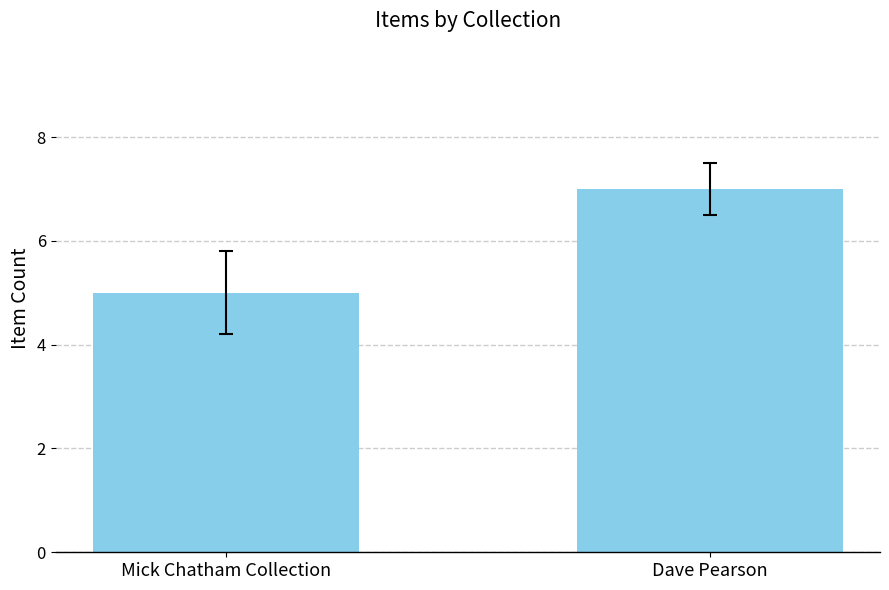

True or false: the data shows 7 at Mick Chatham Collection.

False